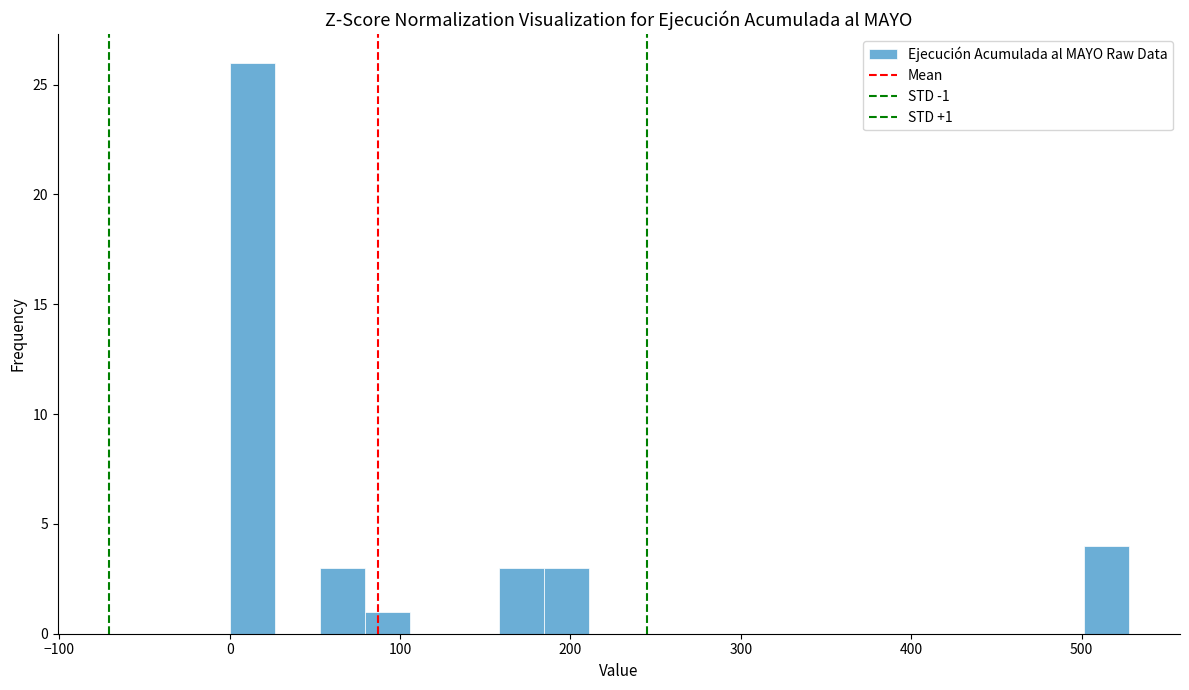

Around what value on the x-axis is the tallest bar? Give the approximate position of its centre, as read against the axis.

10